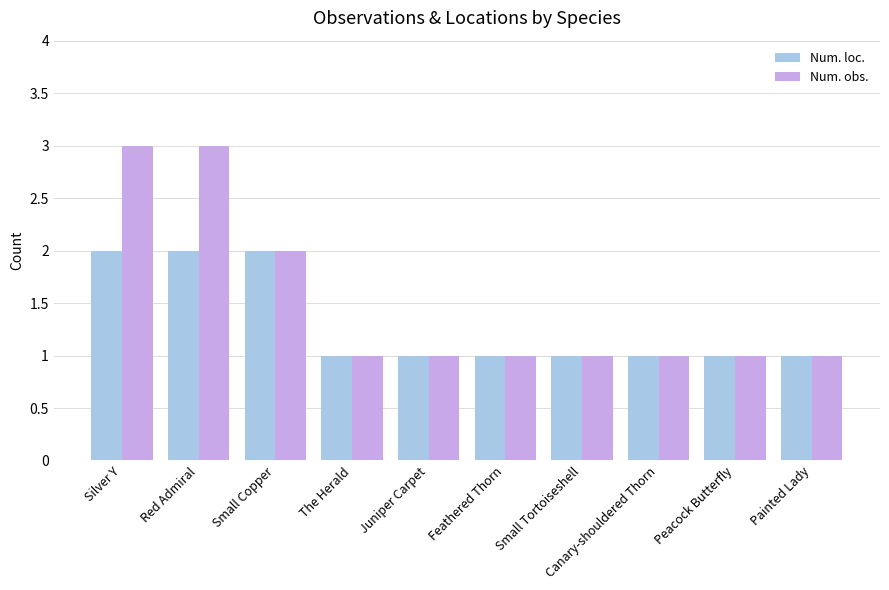

Rank the series by their average value, from lowest to highest.

Num. loc., Num. obs.